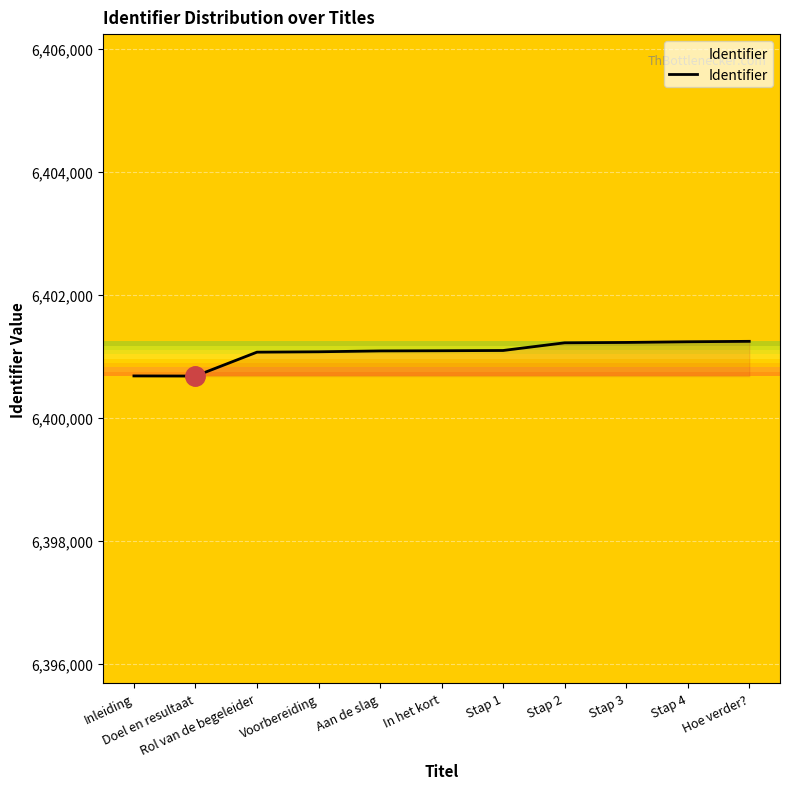

What is the greatest value displayed?

6401245